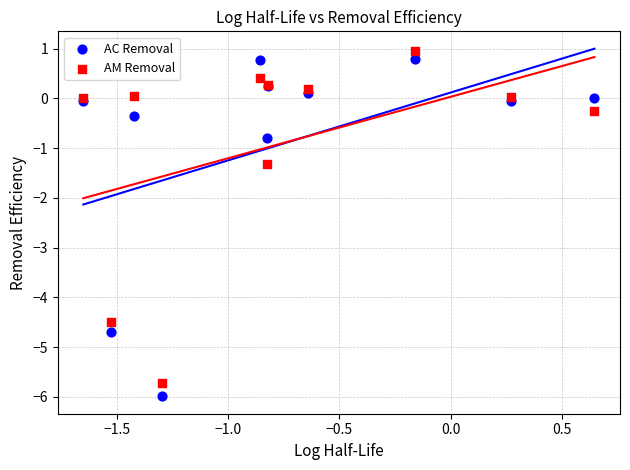

Which series has the widest spread of Y values?

AC Removal